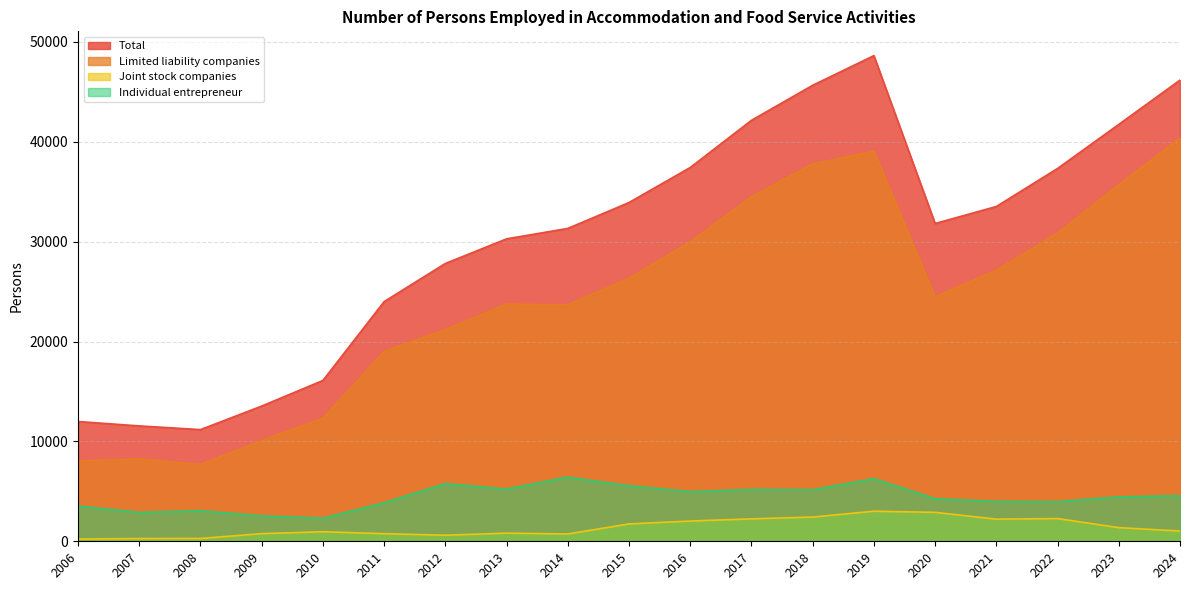

At how many categories does at least one series exceed 38401?

5